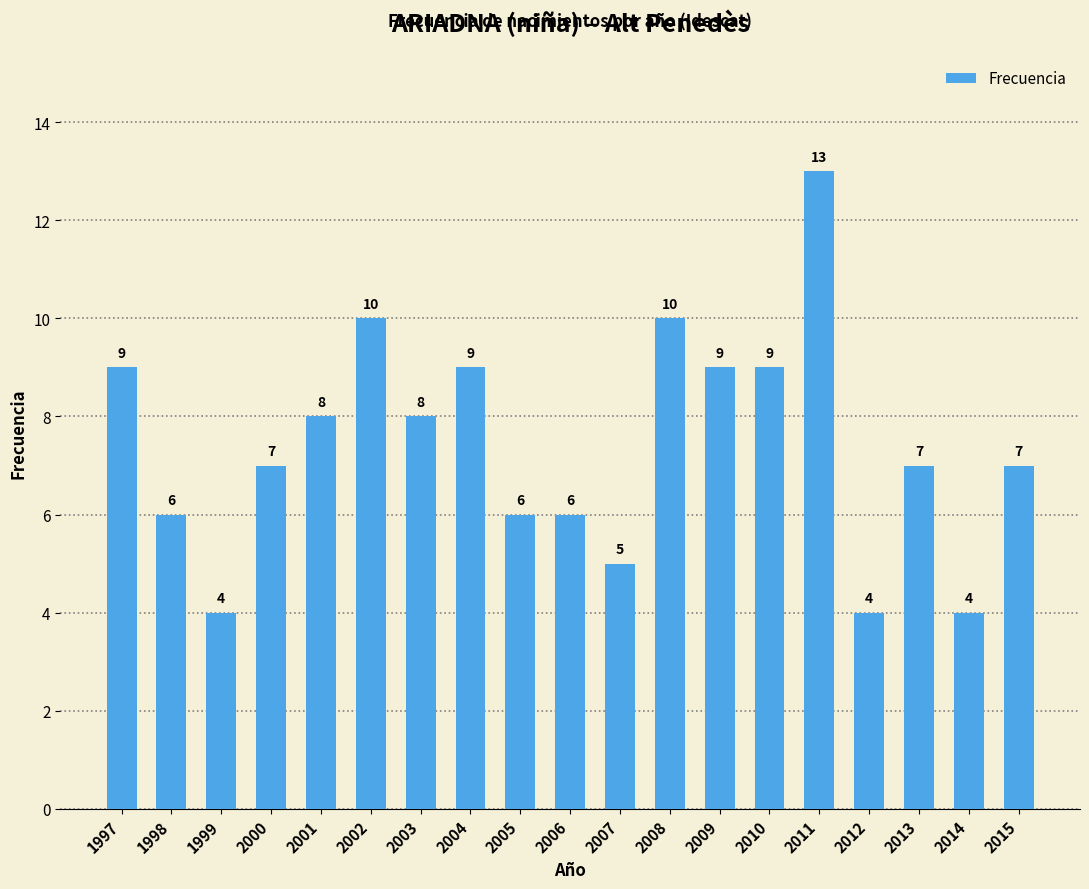

At which category does the chart reach its peak across all series?

2011